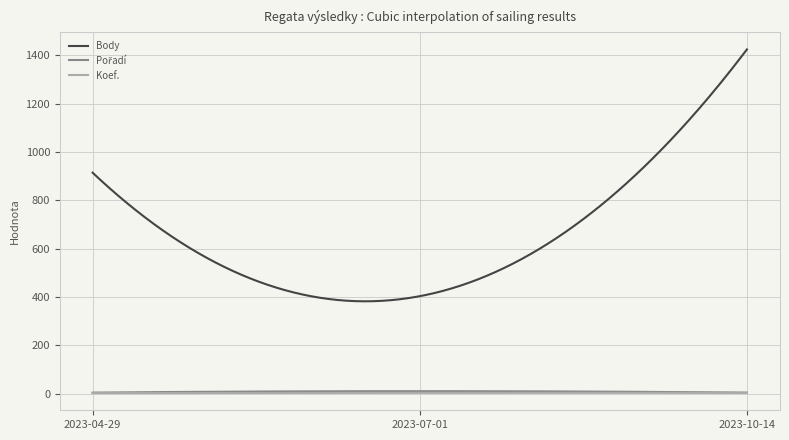

Which series has the widest spread of values?

Body